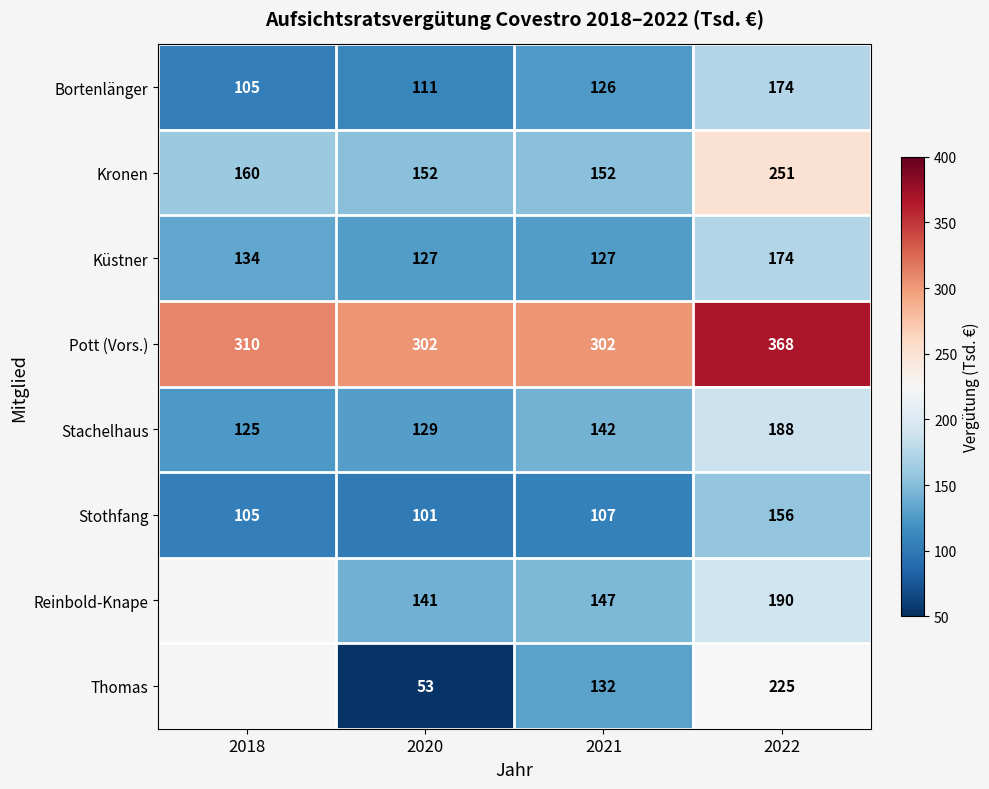

Which series changed the most between 2020 and 2022?

Thomas